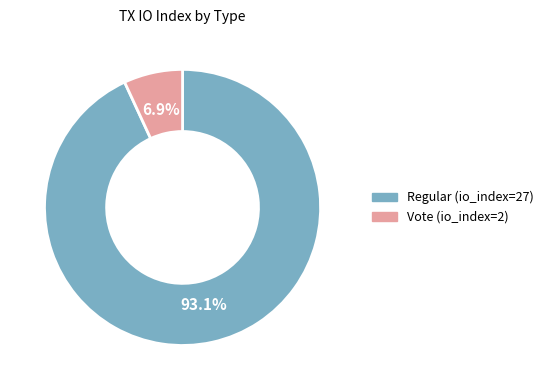

What percentage do Vote (io_index=2) and Regular (io_index=27) together represent?

100.0%